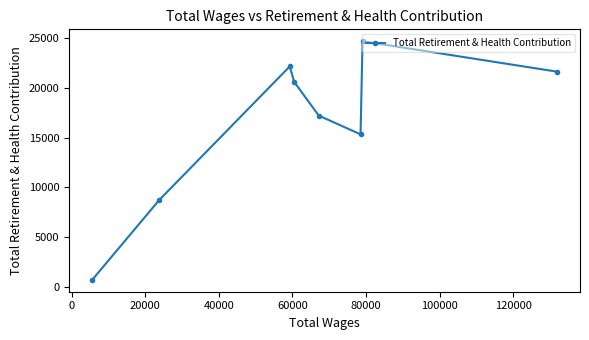

What is the value of the 2nd point from the left?

8738